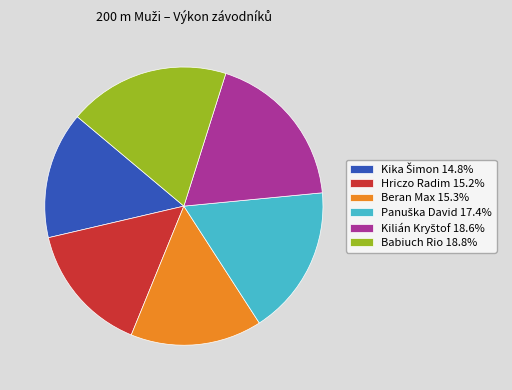

True or false: Hriczo Radim accounts for 15% of the total.

True